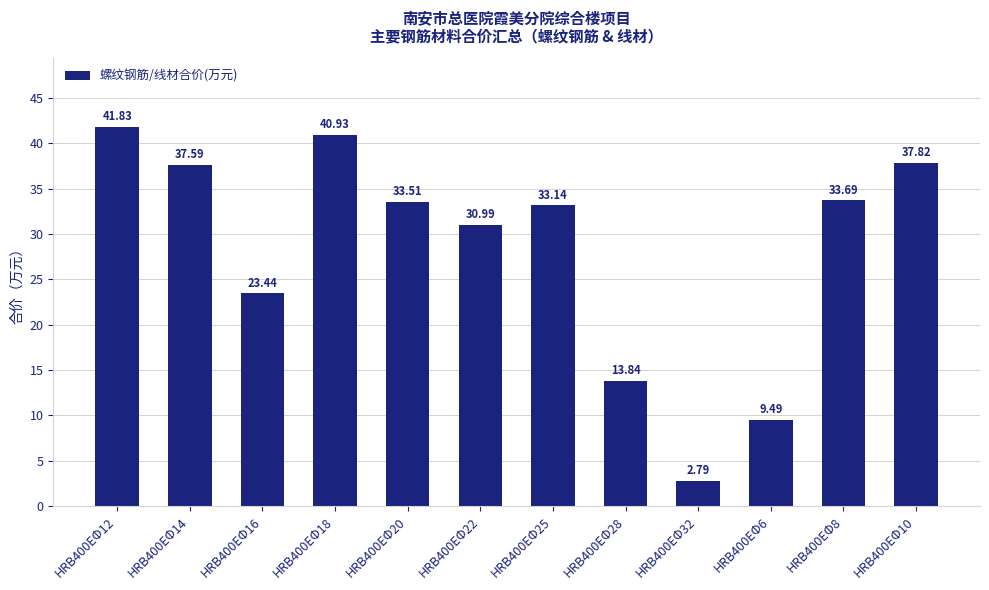

Rank the categories by value from lowest to highest.

HRB400EΦ32, HRB400EΦ6, HRB400EΦ28, HRB400EΦ16, HRB400EΦ22, HRB400EΦ25, HRB400EΦ20, HRB400EΦ8, HRB400EΦ14, HRB400EΦ10, HRB400EΦ18, HRB400EΦ12